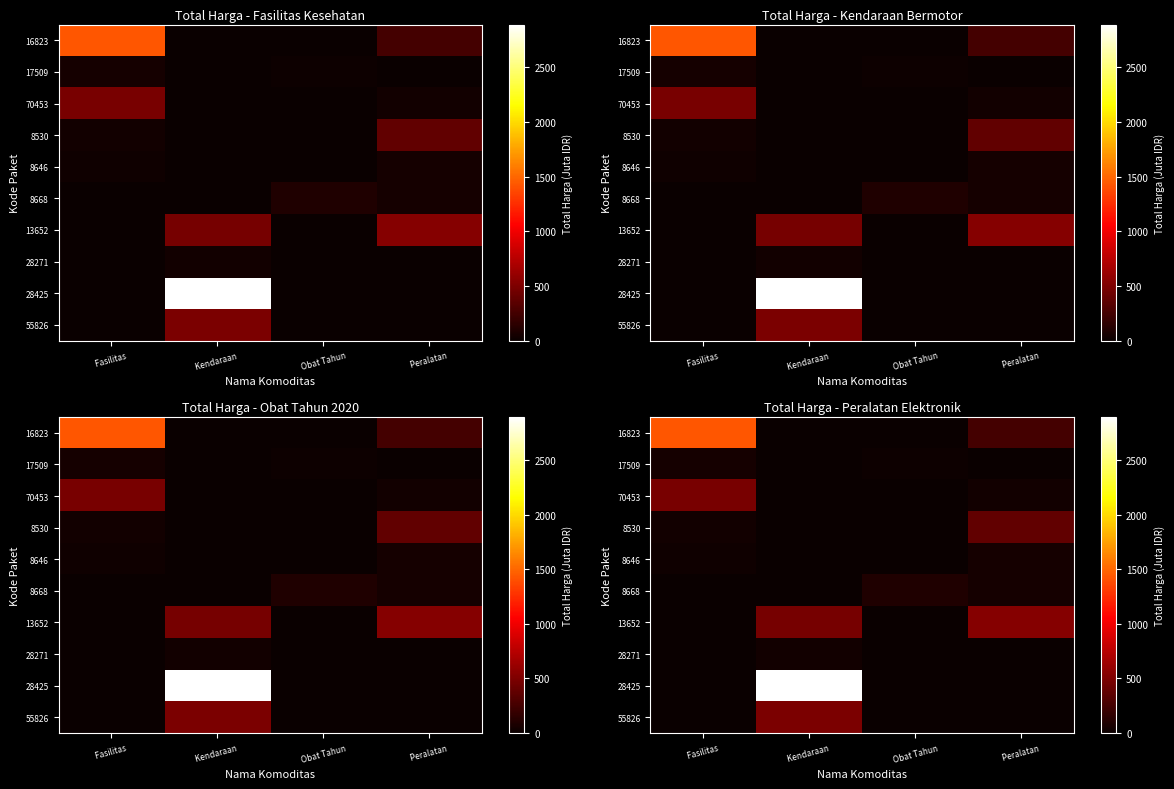

Which series has the largest range (max minus min)?

28425